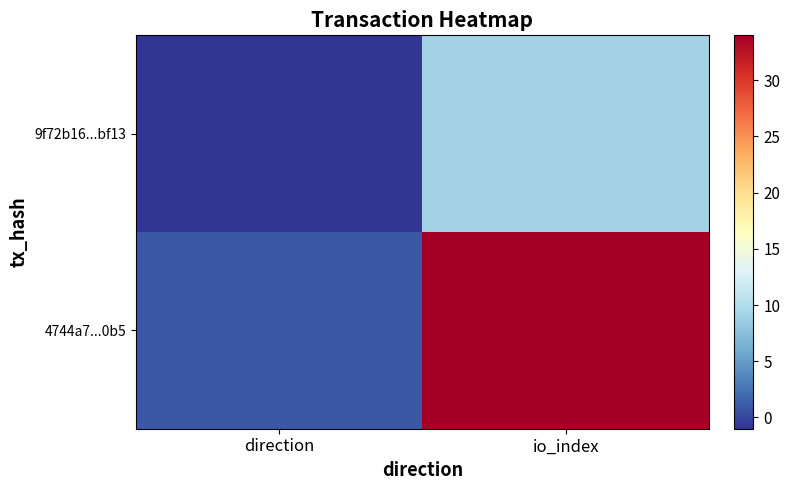

Rank the series by their maximum value, from lowest to highest.

9f72b16...bf13, 4744a7...0b5